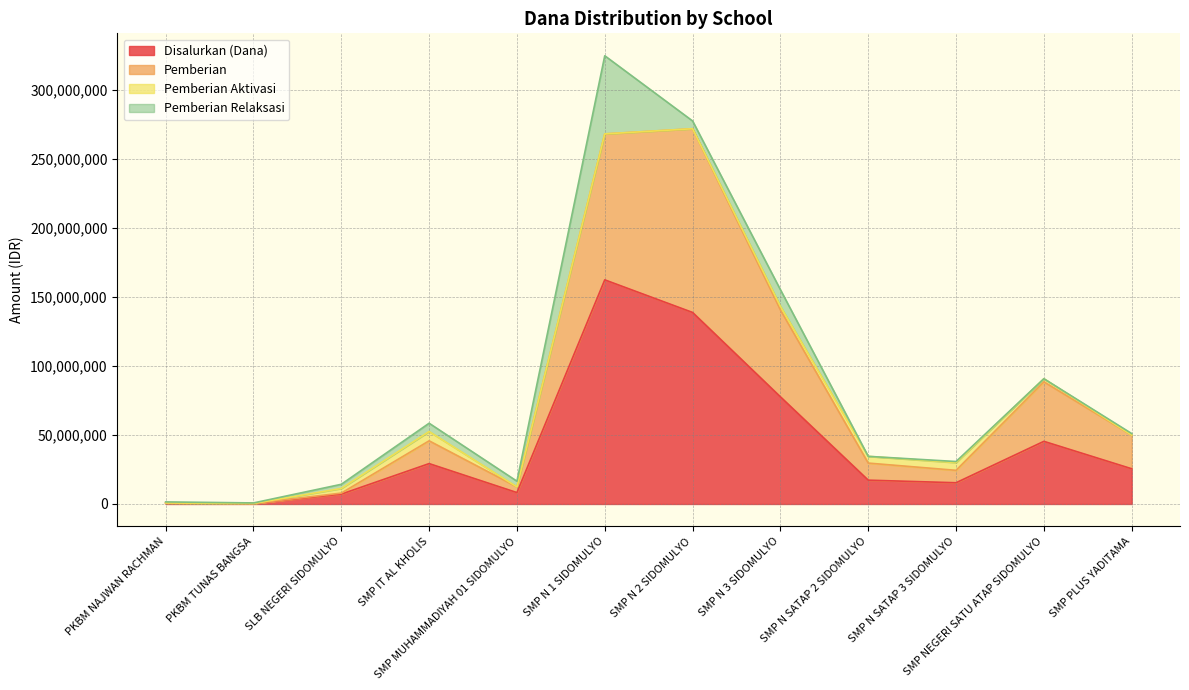

What is the maximum value for Disalurkan (Dana)?

162375000